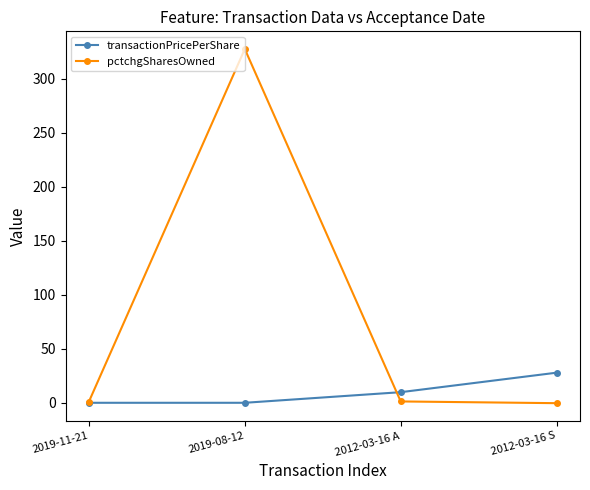

What is the total value across all series at 2019-11-21?

1.1